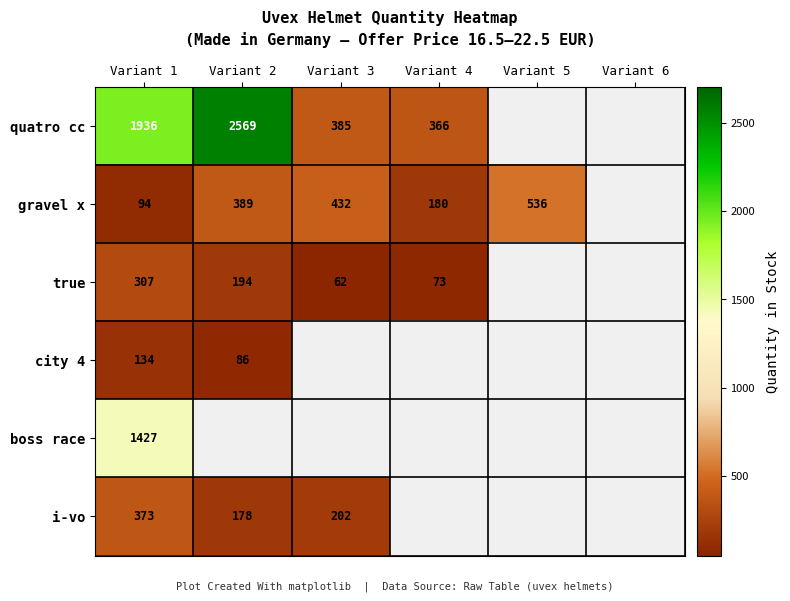

How many data points does each series have?

6